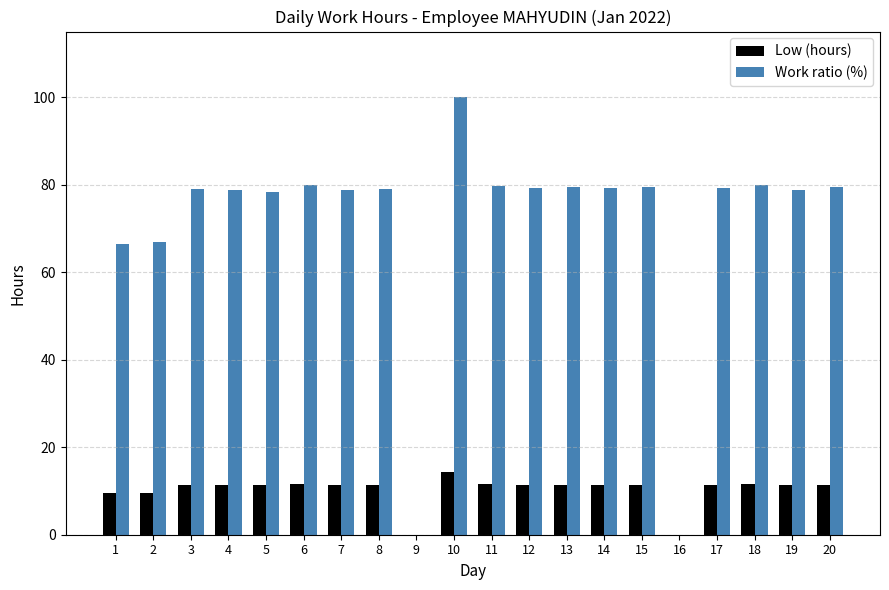

What is the total value across all series at 3?

90.4